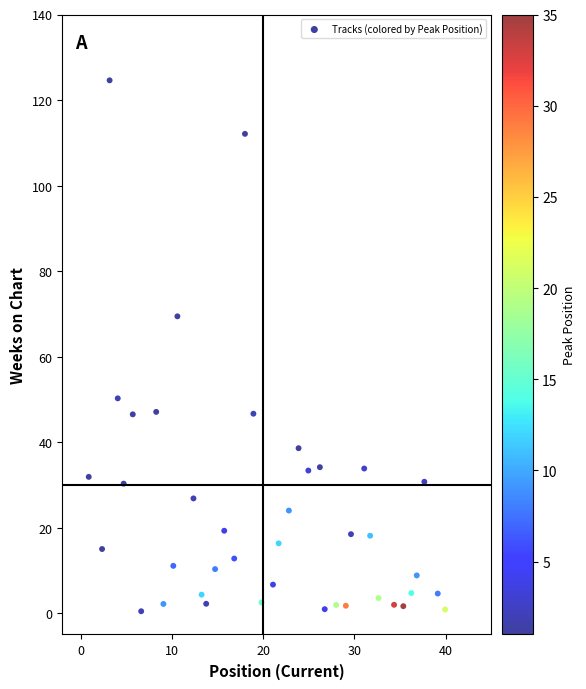

What Y value in the scatter plot is closest to 62?

69.4